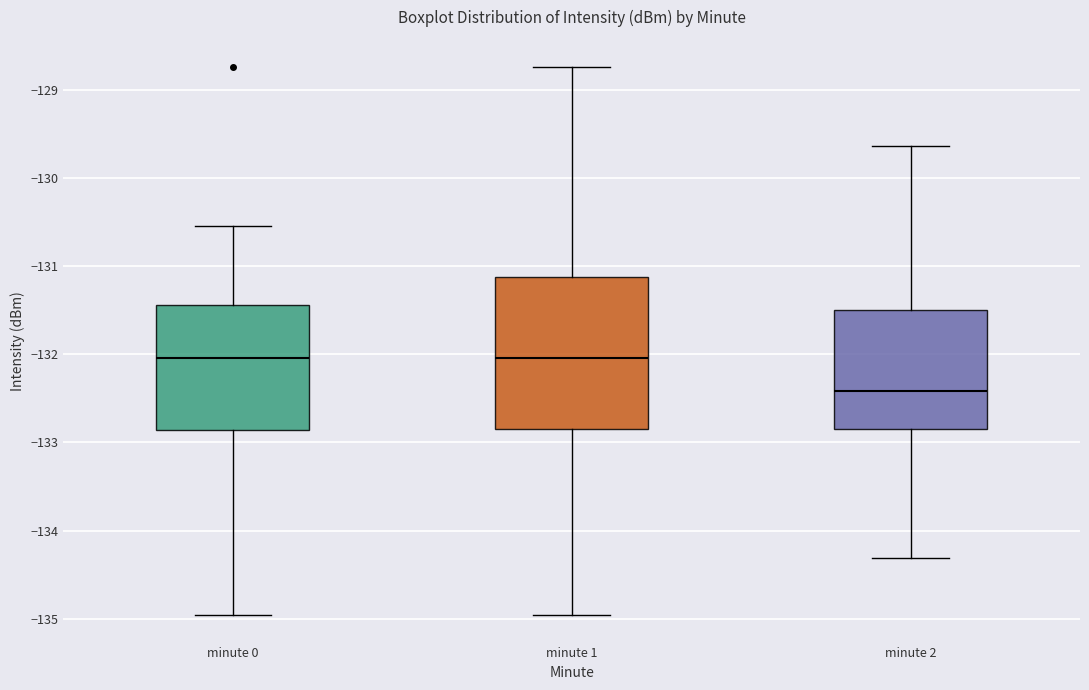

Where is the upper edge of the box for minute 0 on the y-axis? The values are not printed on the chart, so give them approximately, as read against the axis.

-131.4